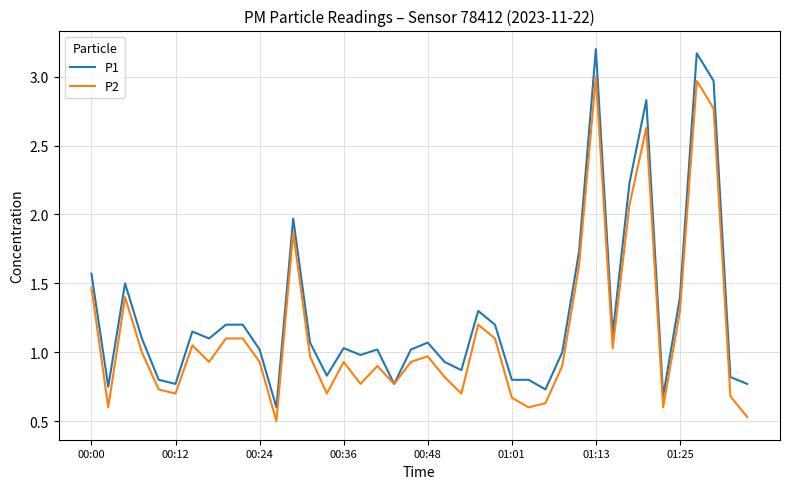

List the series in order of their peak value, highest first.

P1, P2